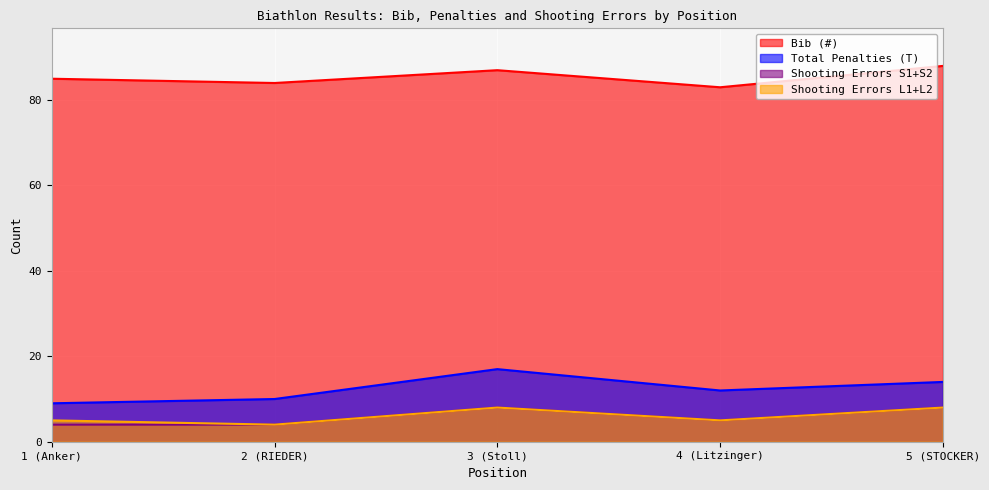

The Shooting Errors L1+L2 series shows 12 at 3 (Stoll). True or false?

False